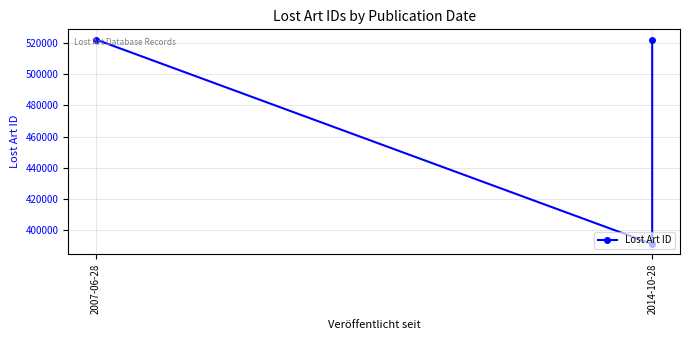

What is the ratio of the value at 2007-06-28 to the value at 2014-10-28?

1.0